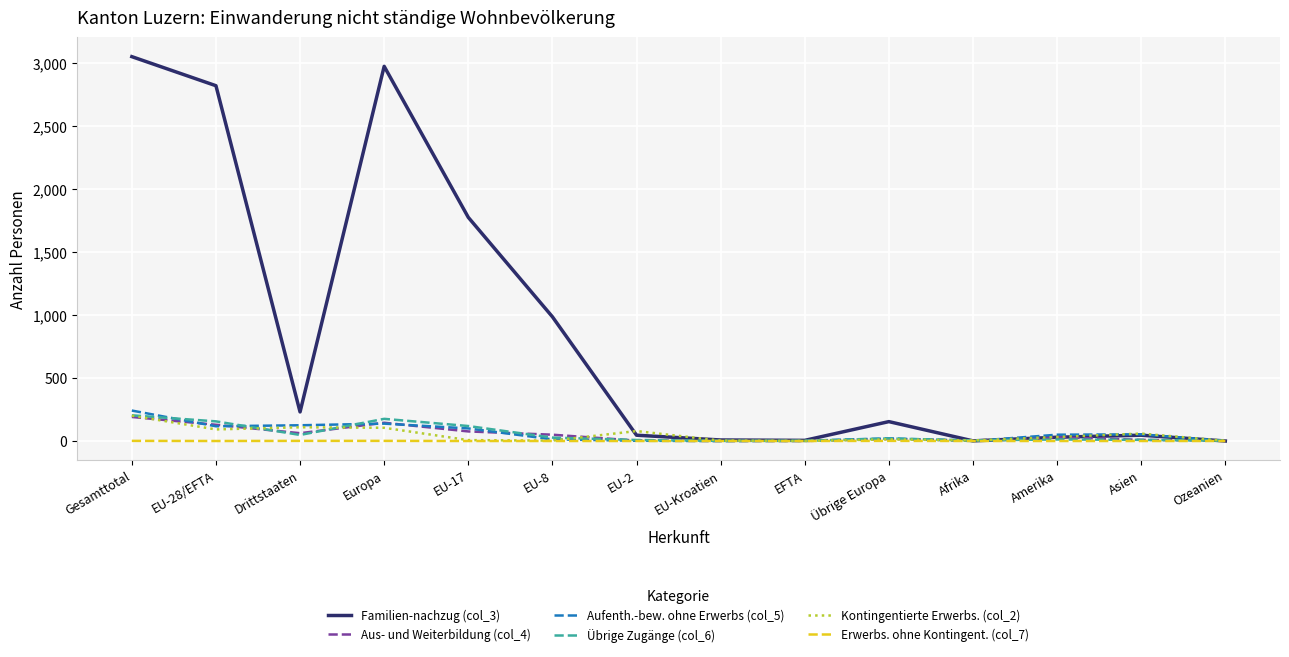

Is it true that Aus- und Weiterbildung (col_4) equals -131 at EFTA?

False